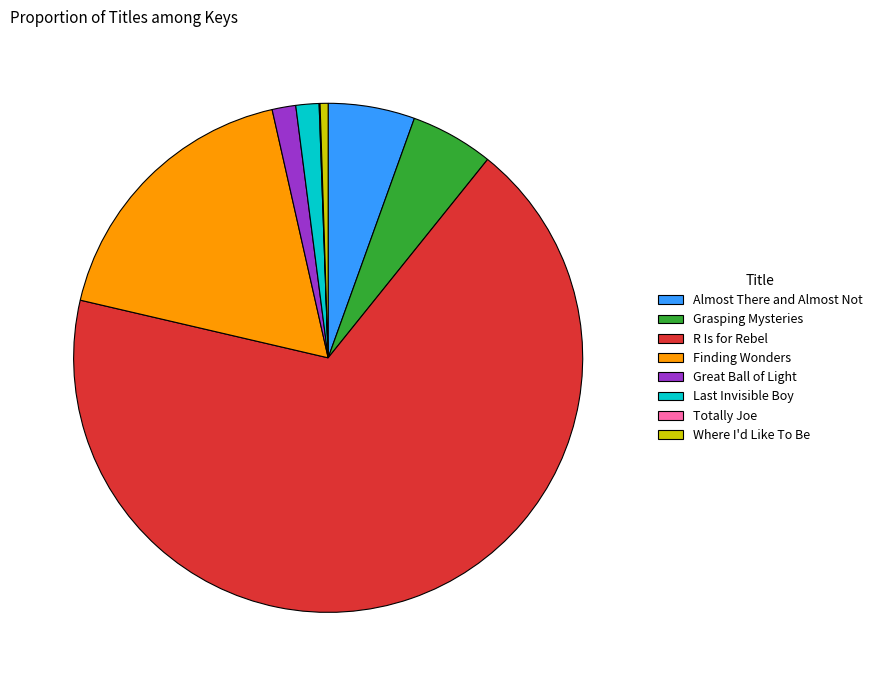

What is the largest slice in the pie chart?

R Is for Rebel